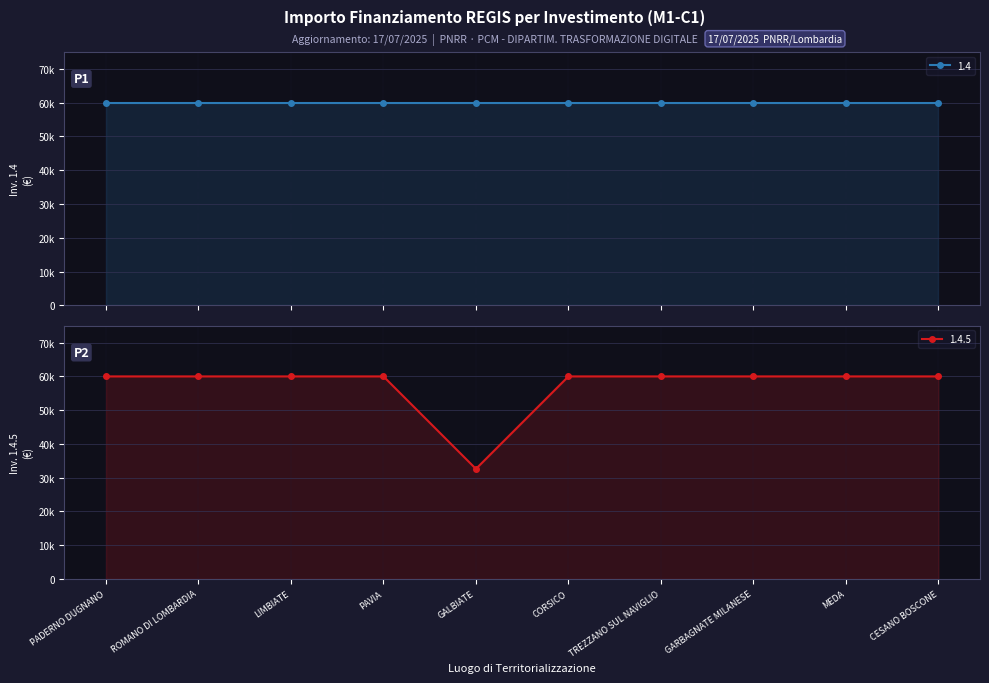

What is the greatest value displayed?

59966